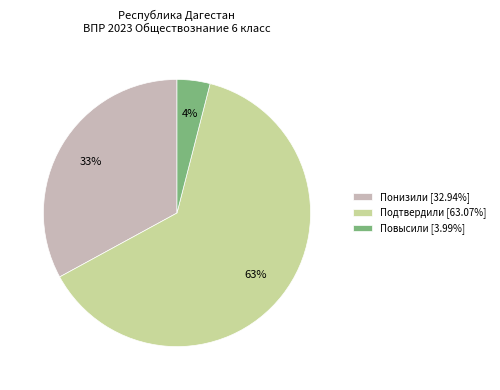

How many slices are in this pie chart?

3